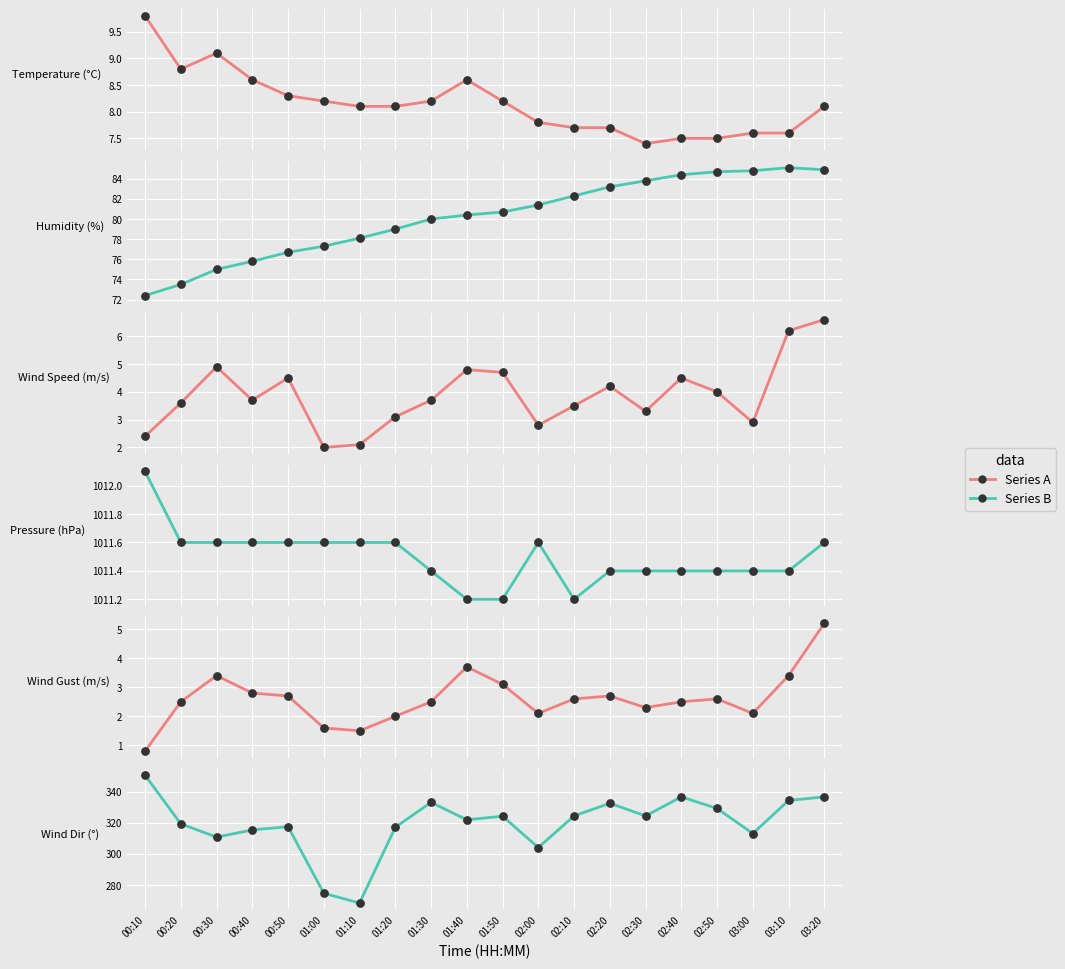

Is the value of Wind Gust at 02:10 greater than the value of Pressure at 01:40?

No